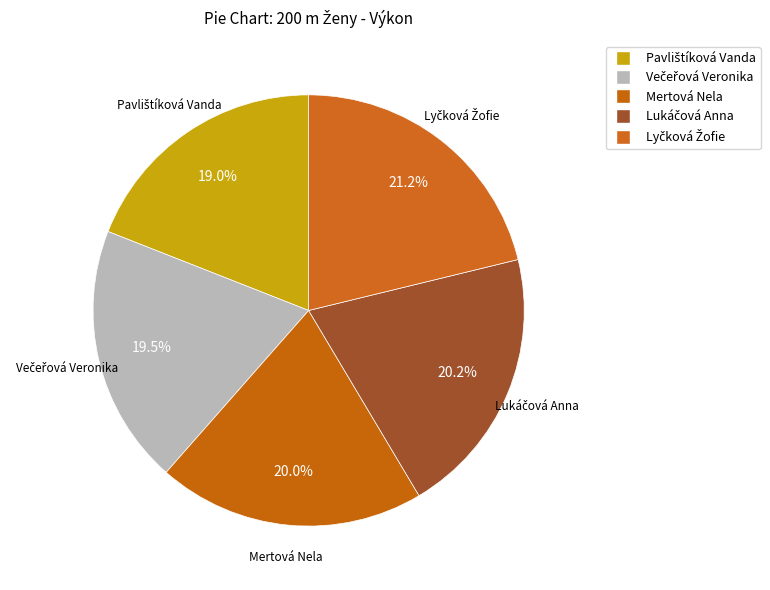

To the nearest percent, what is the difference between the largest and smallest slice percentages?

2%